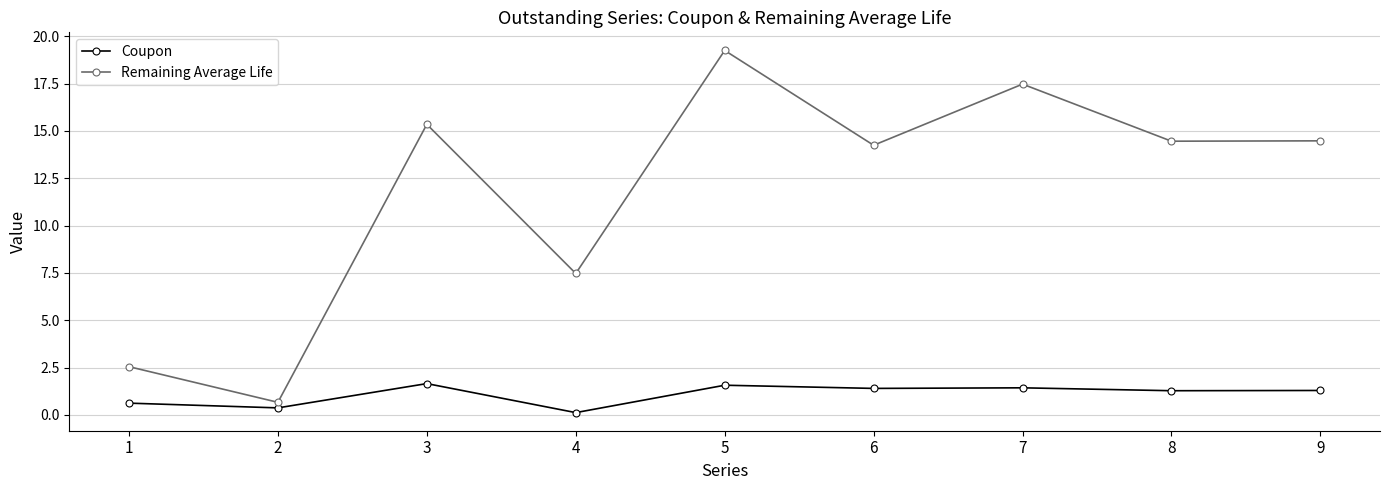

At 8, list the series in order from largest to smallest.

Remaining Average Life, Coupon